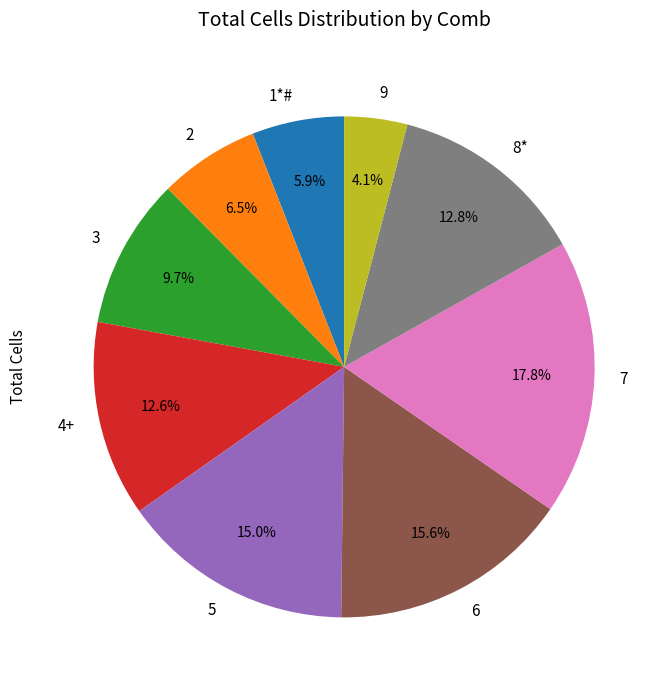

Which category has the smallest portion of the pie?

9